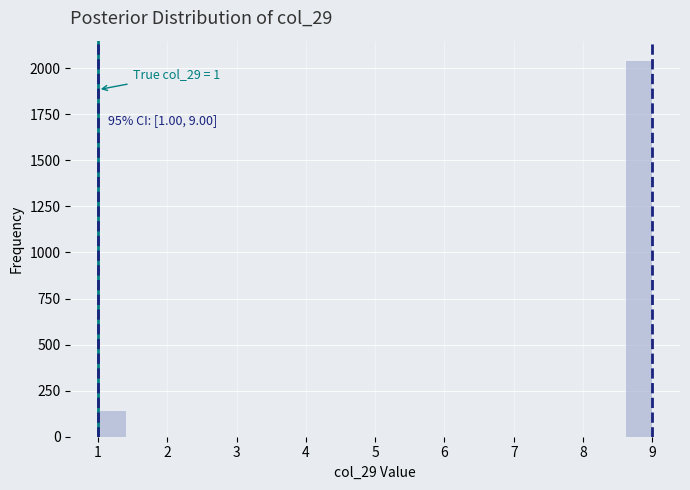

Over which range of the x-axis is the bar tallest?

8.6 to 9.0